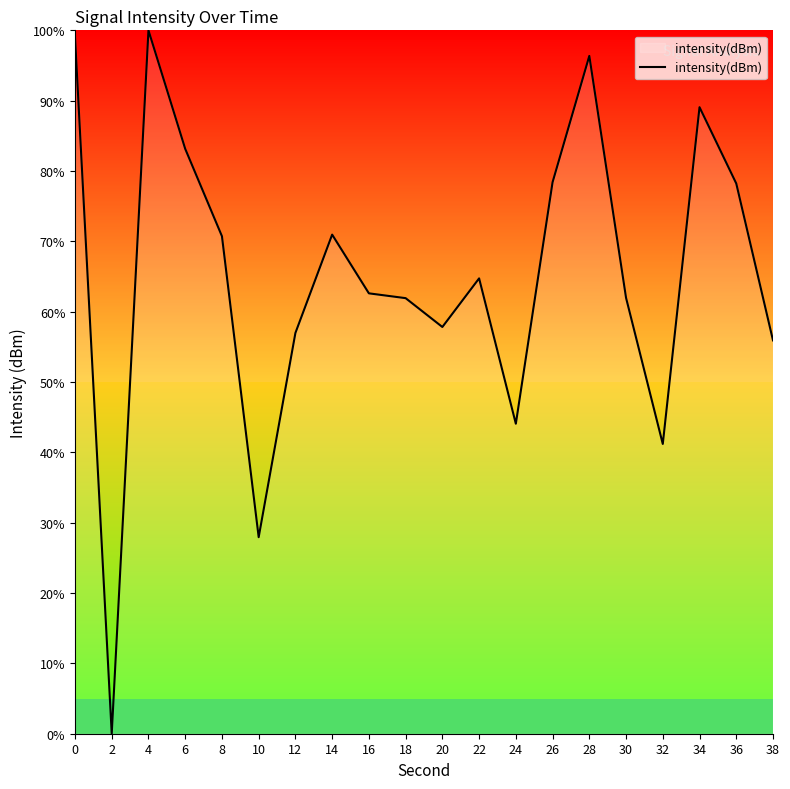

How many lines are shown in the chart?

1